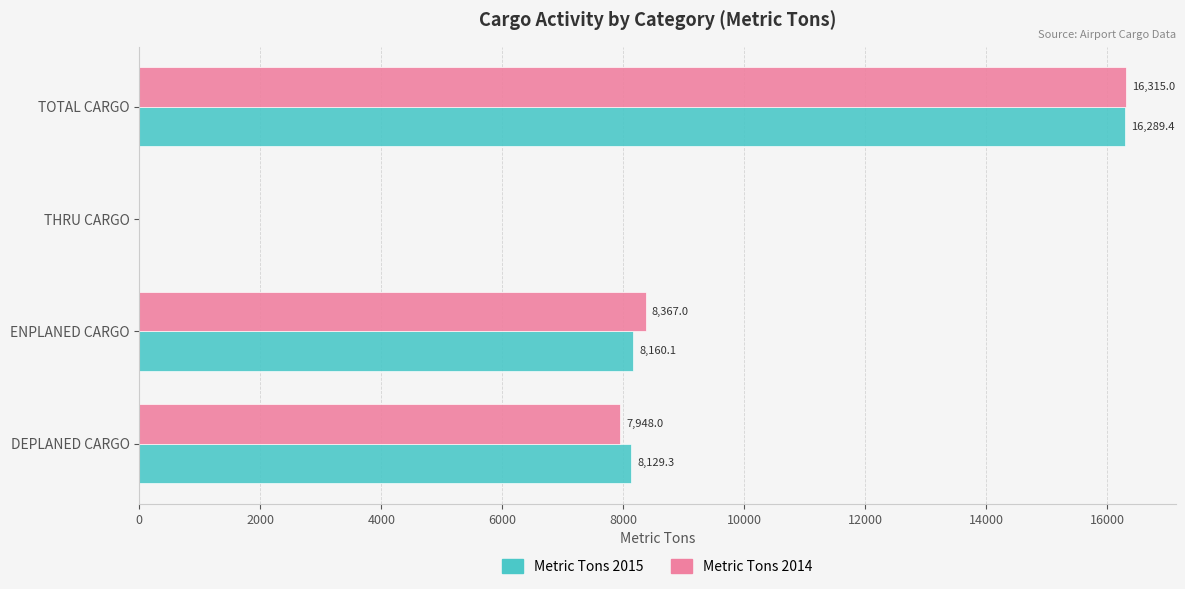

Is it true that Metric Tons 2014 equals 8367.0 at ENPLANED CARGO?

True